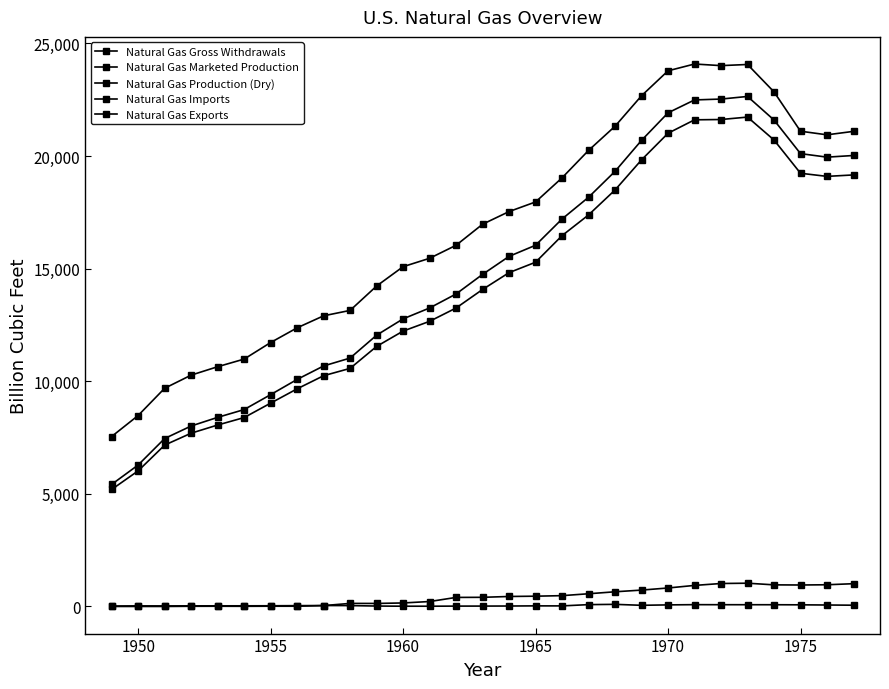

What is the difference between the maximum and second lowest values in the Natural Gas Imports series?

1032.9